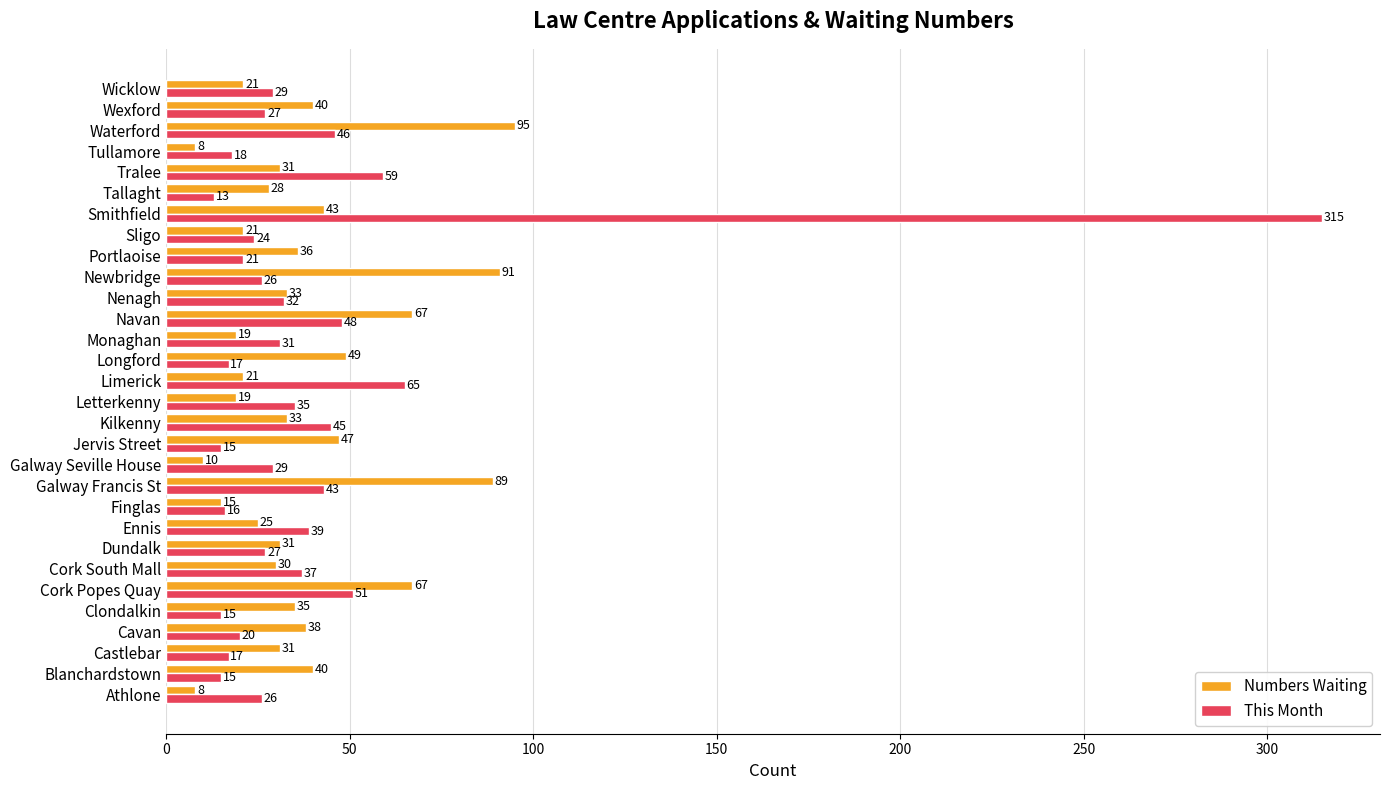

Where is Numbers Waiting nearest to the value 51?

Longford